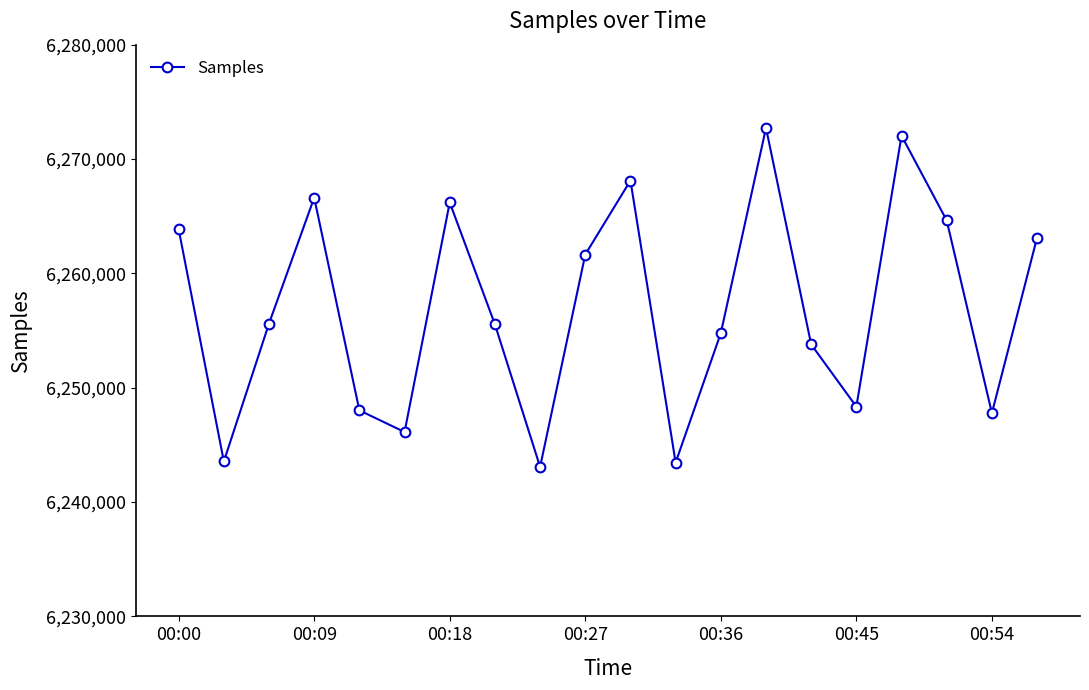

What is the minimum value shown in the chart?

6243073